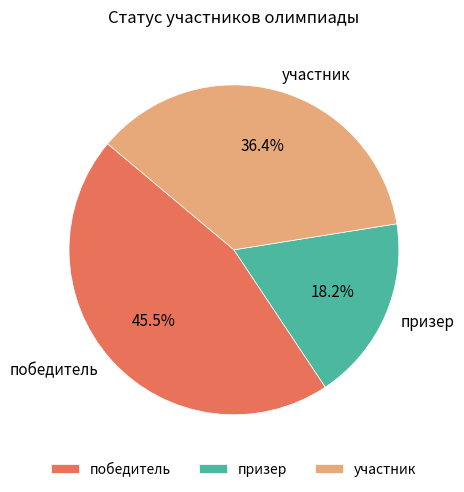

Which has a higher value, победитель or участник?

победитель